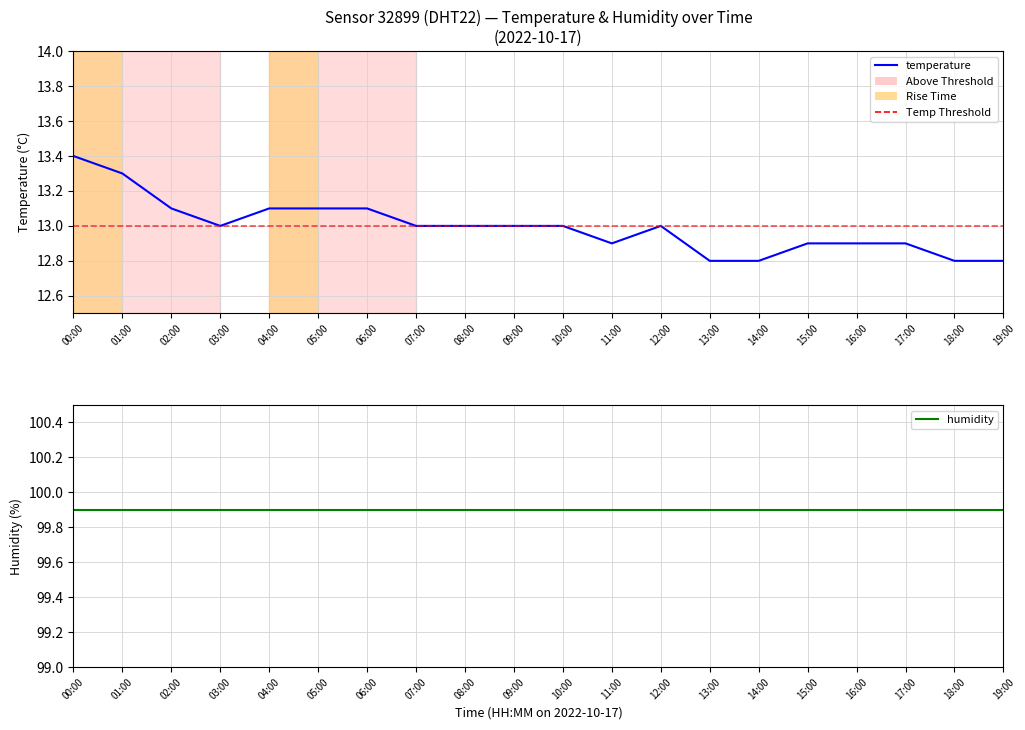

Reading left to right, transcribe all the data shown in this chart.

00:00=13.4	01:00=13.3	02:00=13.1	03:00=13.0	04:00=13.1	05:00=13.1	06:00=13.1	07:00=13.0	08:00=13.0	09:00=13.0	10:00=13.0	11:00=12.9	12:00=13.0	13:00=12.8	14:00=12.8	15:00=12.9	16:00=12.9	17:00=12.9	18:00=12.8	19:00=12.8